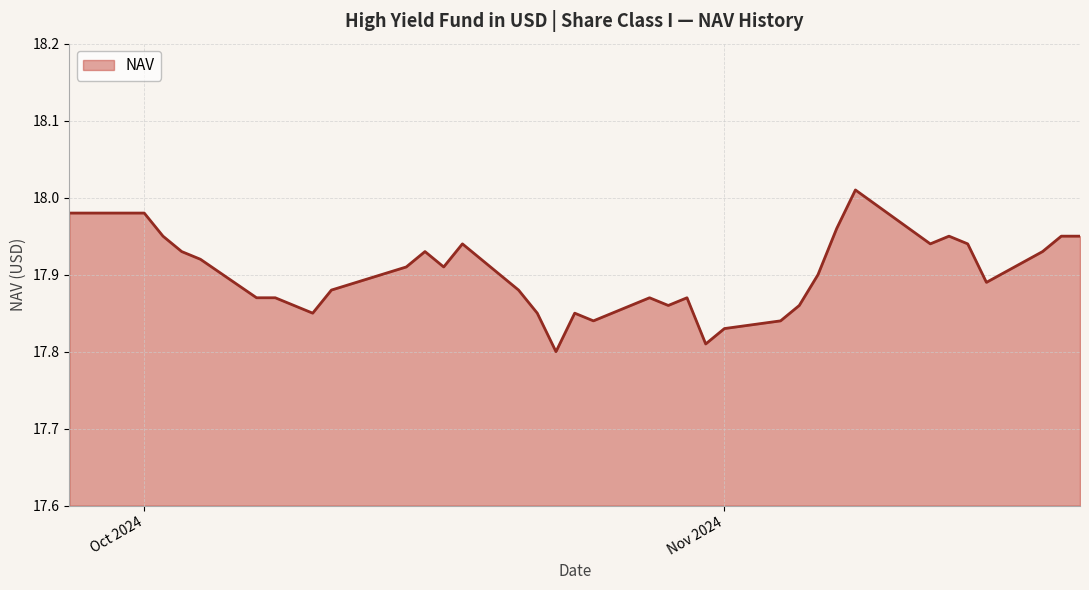

Which category has the highest value across all series?

11/08/2024